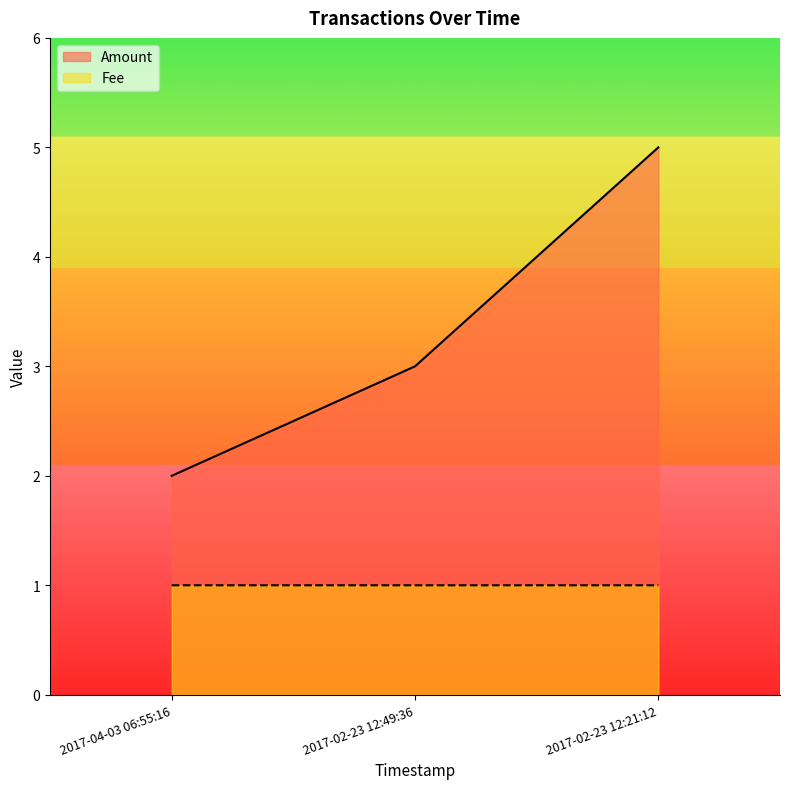

Which series has the largest total across all categories?

Amount